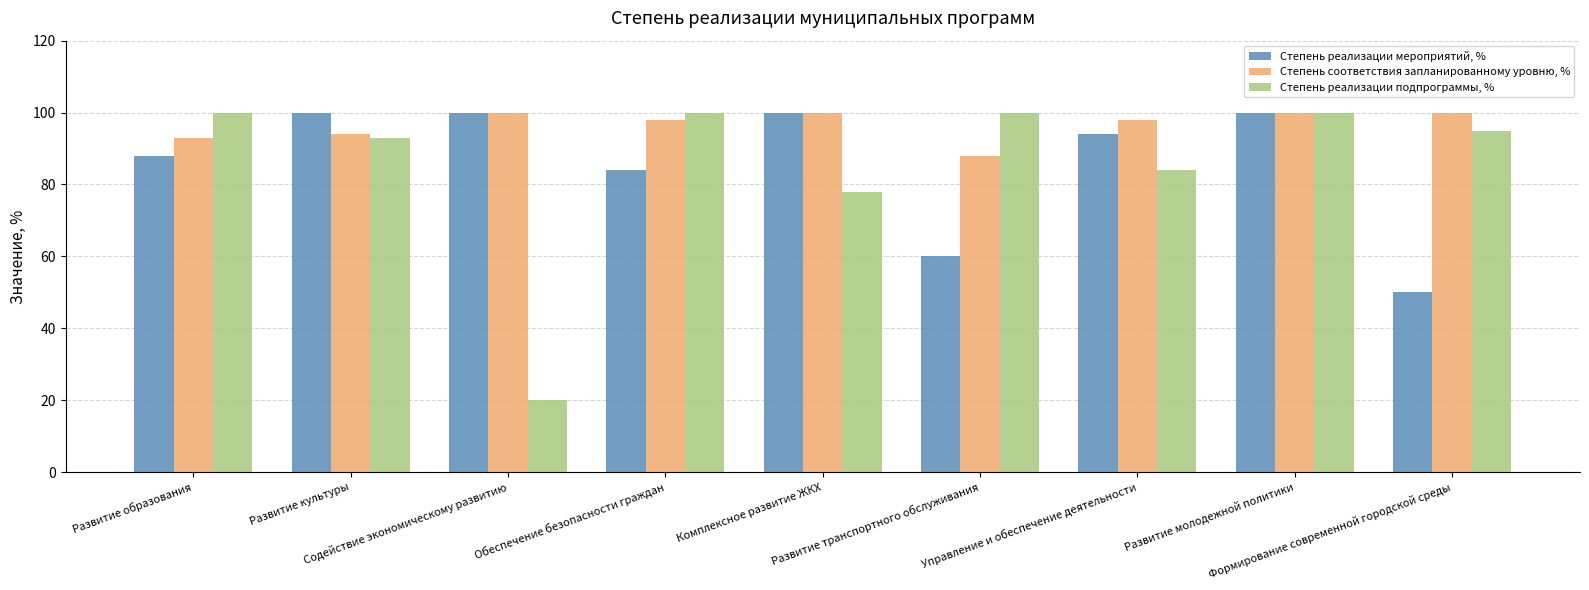

Reading left to right, extract all data points from this chart.

Степень реализации мероприятий, %: Развитие образования=88	Развитие культуры=100	Содействие экономическому развитию=100	Обеспечение безопасности граждан=84	Комплексное развитие ЖКХ=100	Развитие транспортного обслуживания=60	Управление и обеспечение деятельности=94	Развитие молодежной политики=100	Формирование современной городской среды=50
Степень соответствия запланированному уровню, %: Развитие образования=93	Развитие культуры=94	Содействие экономическому развитию=100	Обеспечение безопасности граждан=98	Комплексное развитие ЖКХ=100	Развитие транспортного обслуживания=88	Управление и обеспечение деятельности=98	Развитие молодежной политики=100	Формирование современной городской среды=100
Степень реализации подпрограммы, %: Развитие образования=100	Развитие культуры=93	Содействие экономическому развитию=20	Обеспечение безопасности граждан=100	Комплексное развитие ЖКХ=78	Развитие транспортного обслуживания=100	Управление и обеспечение деятельности=84	Развитие молодежной политики=100	Формирование современной городской среды=95